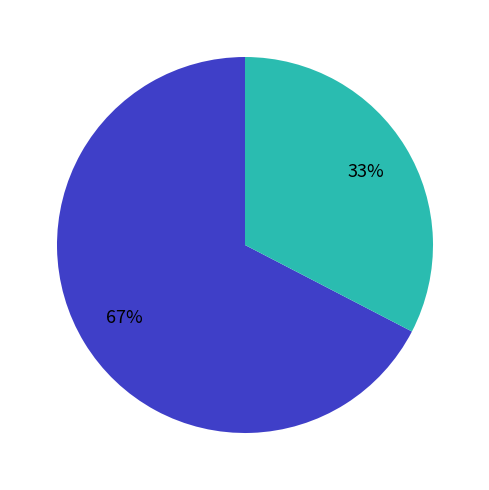

To the nearest percent, what is the average slice percentage?

50%